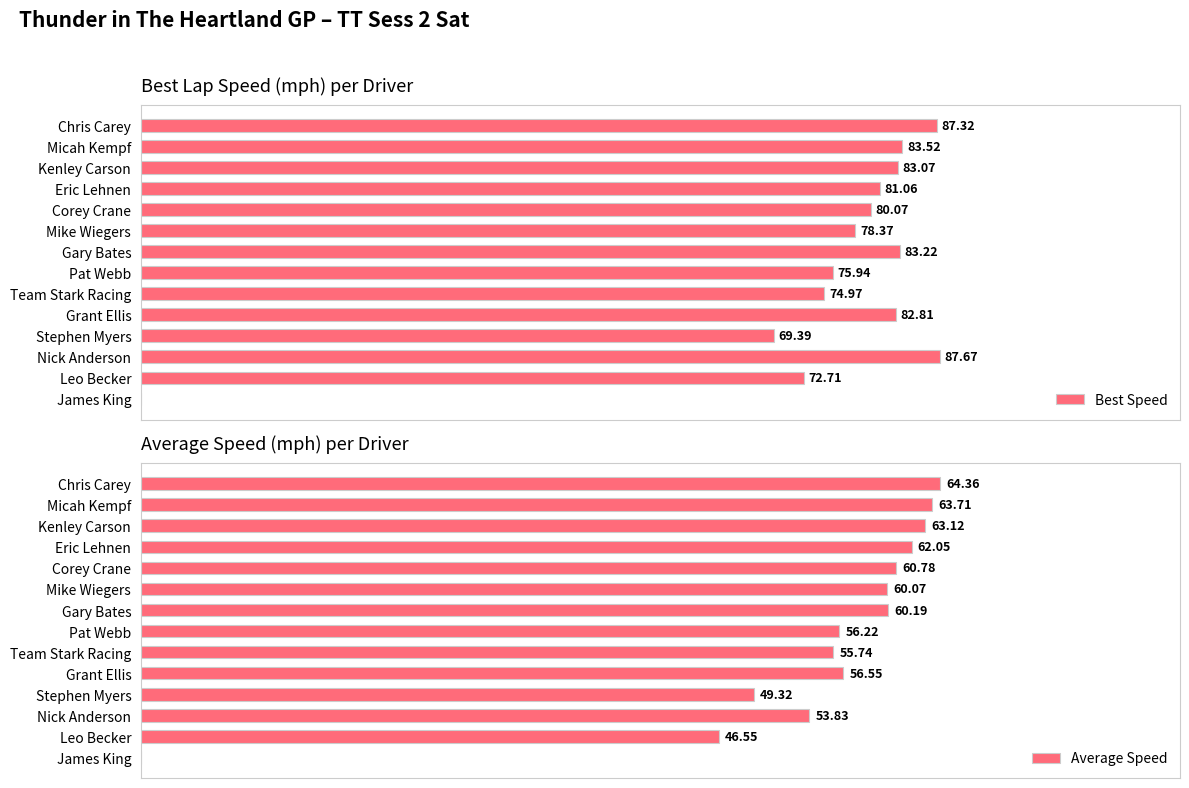

At which category does the chart reach its minimum across all series?

James King